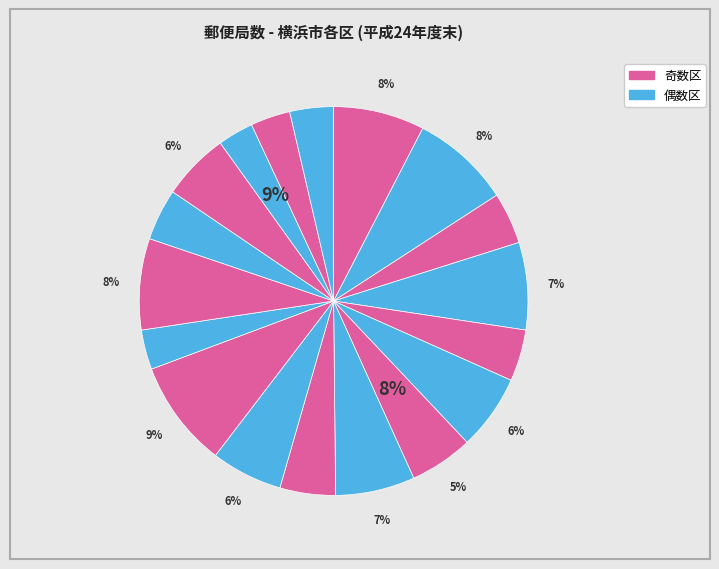

How many segments does this pie chart have?

18